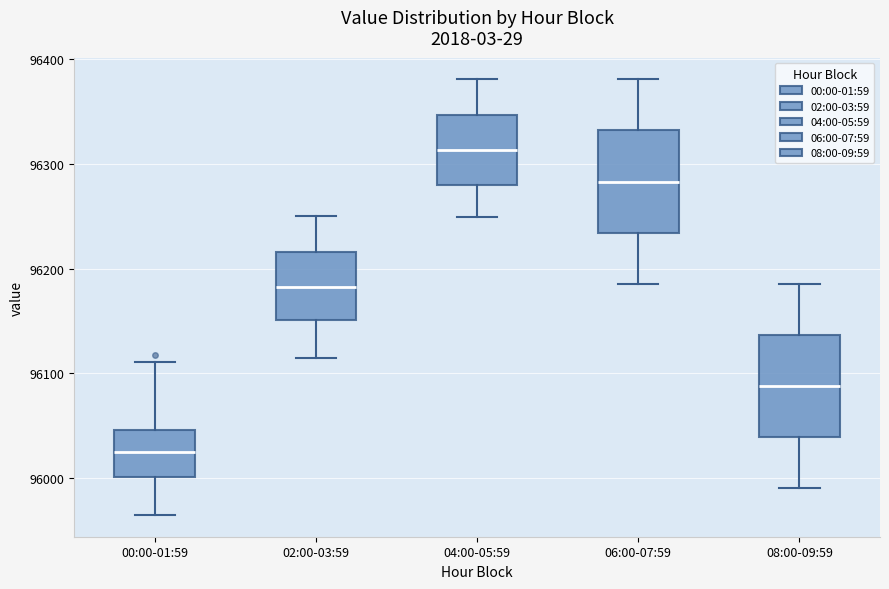

Which box has the lowest median line?

00:00-01:59